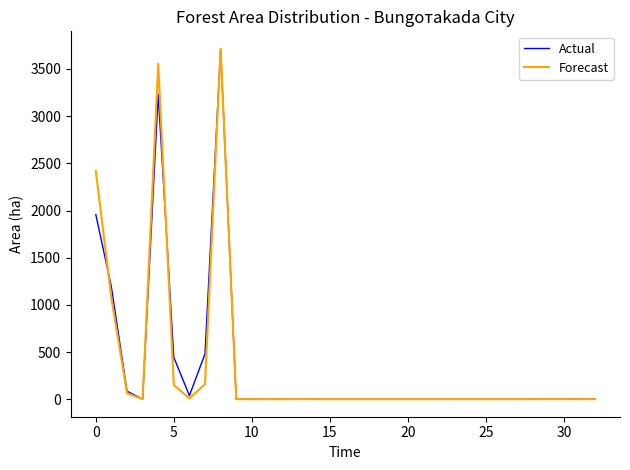

What is the highest value of the Actual series?

3713.4